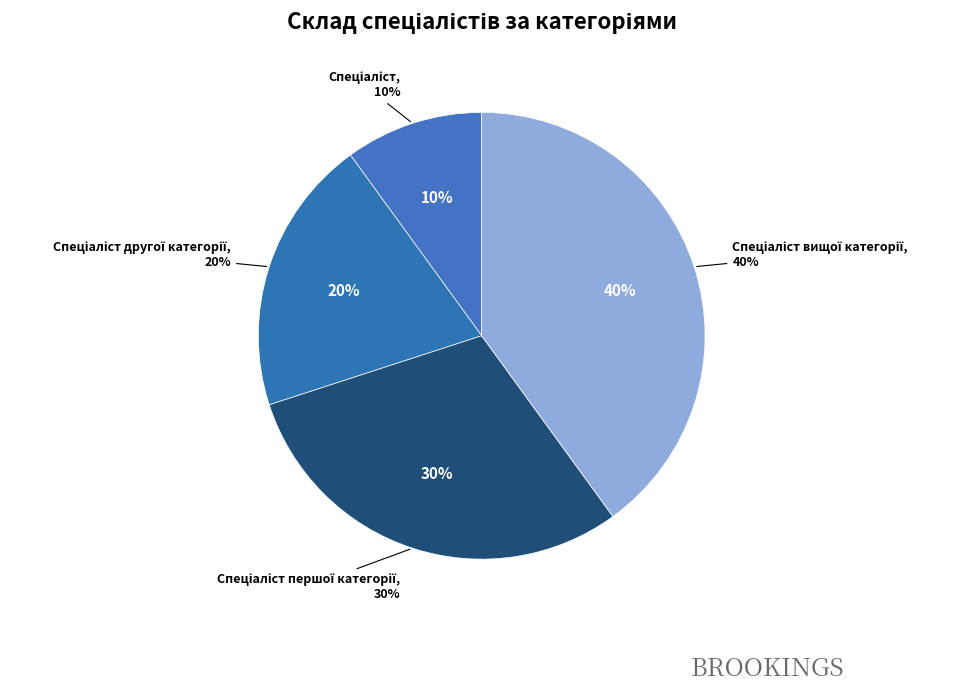

To the nearest percent, what portion does Спеціаліст represent?

10%